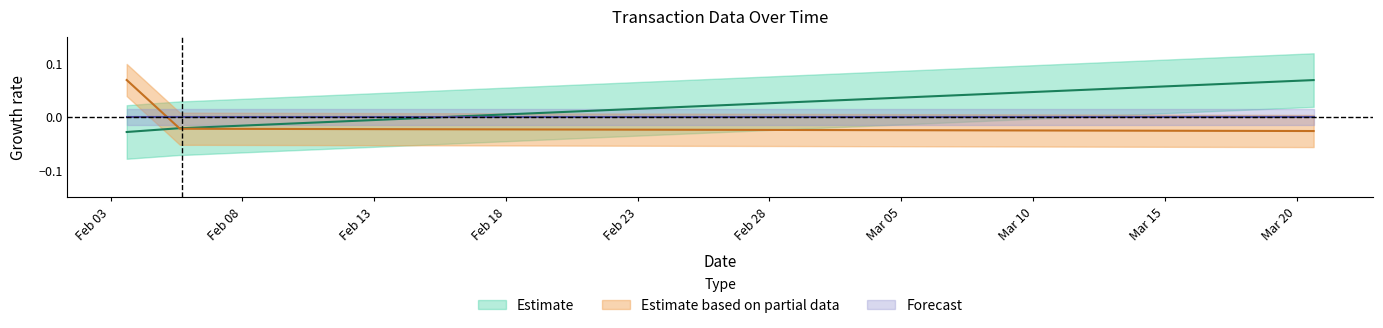

How many data points does each series have?

4